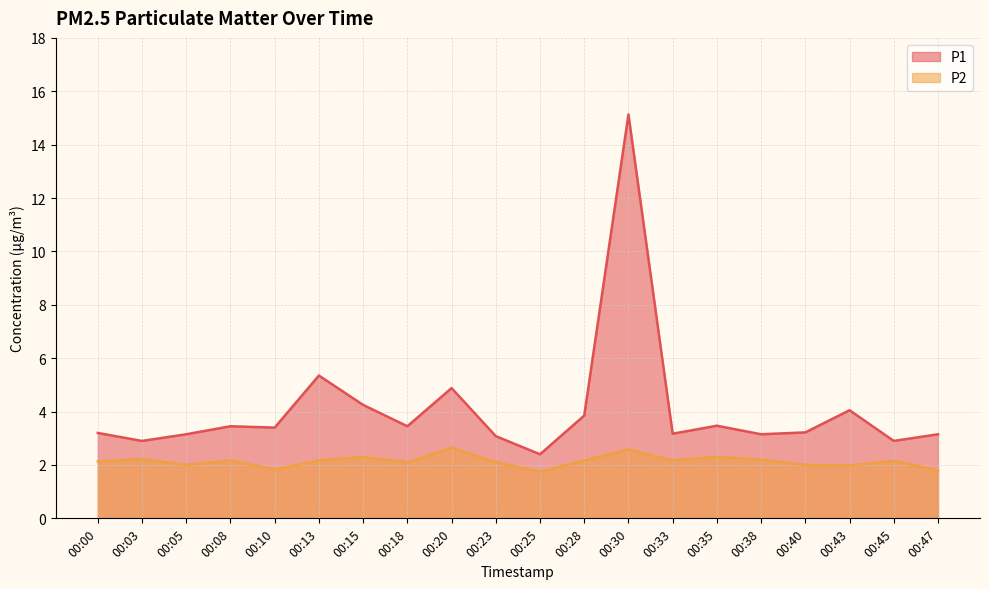

What is the difference between the highest and lowest values at 00:03?

0.7